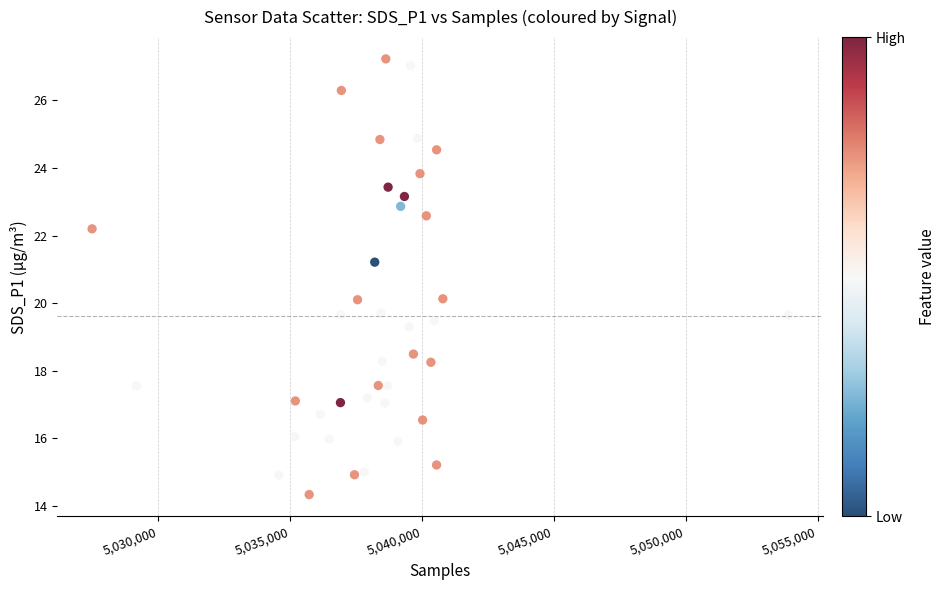

What is the range of Y values (max minus min)?

12.9